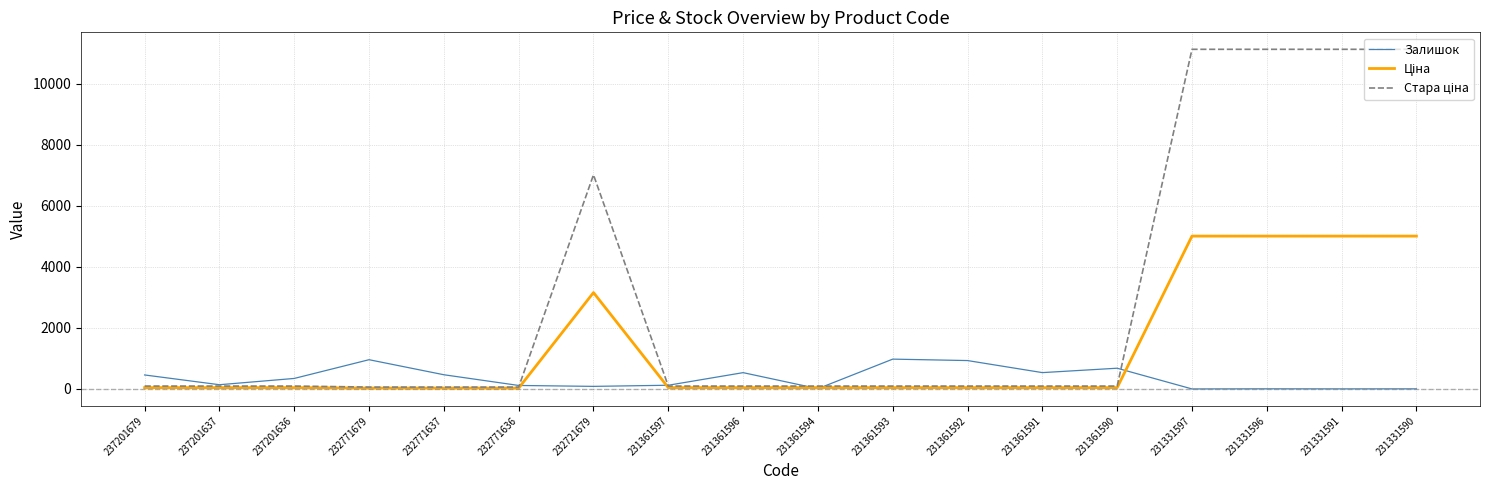

At how many categories does at least one series exceed 9609?

4